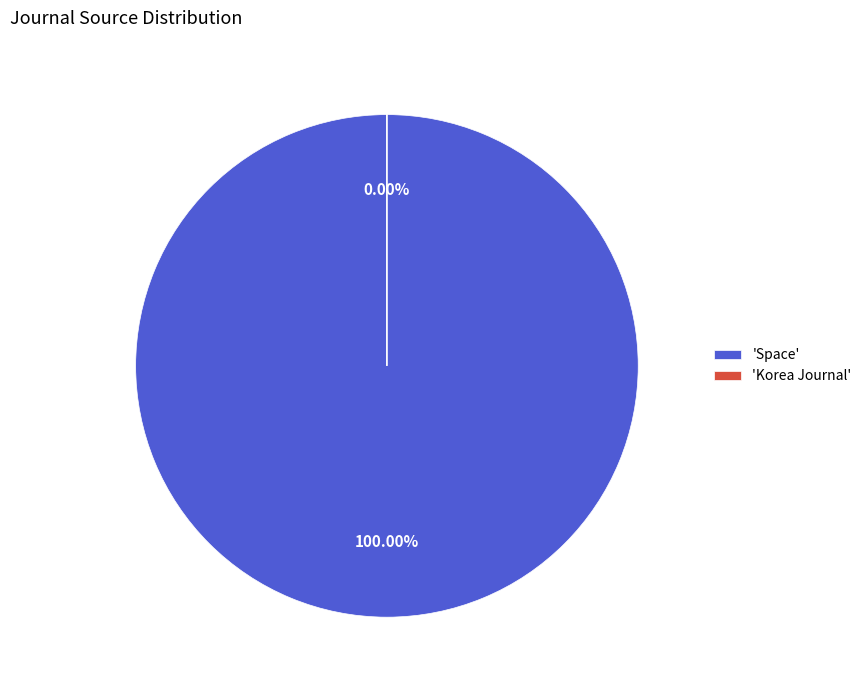

Which category has the smallest portion of the pie?

Korea Journal